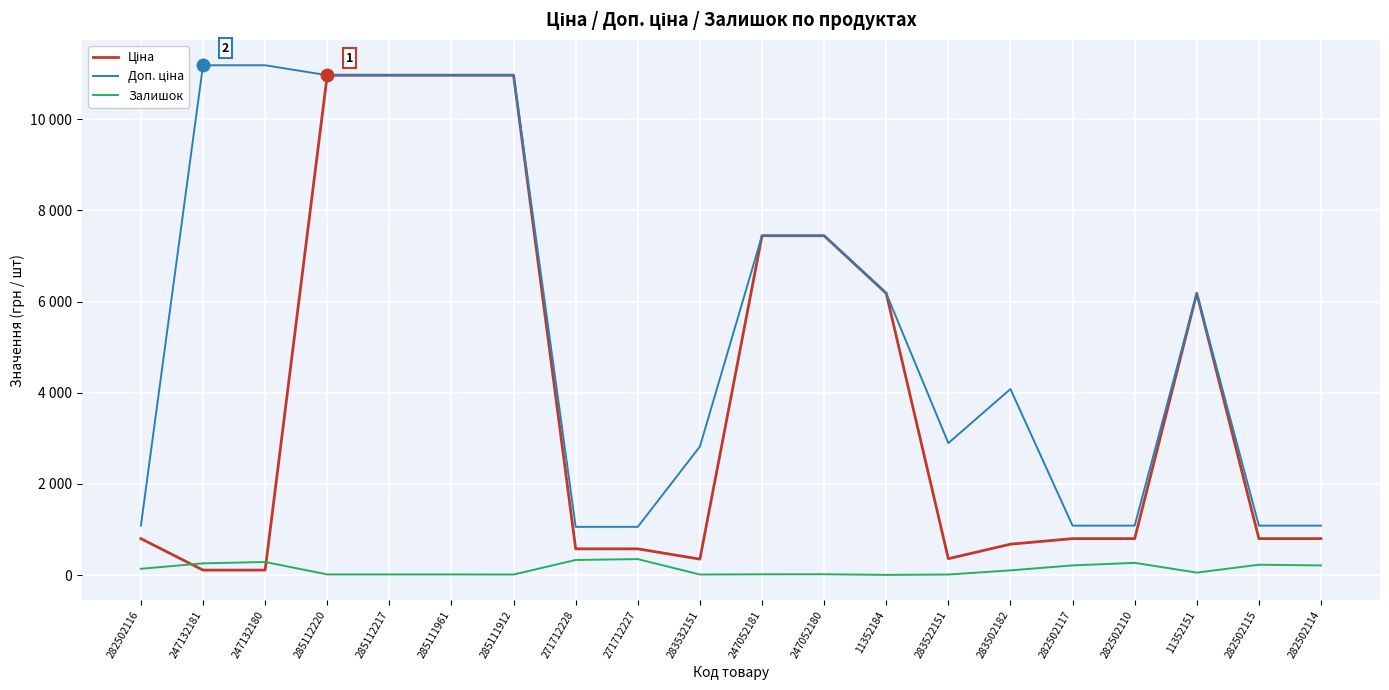

What is the minimum value shown in the chart?

7.0